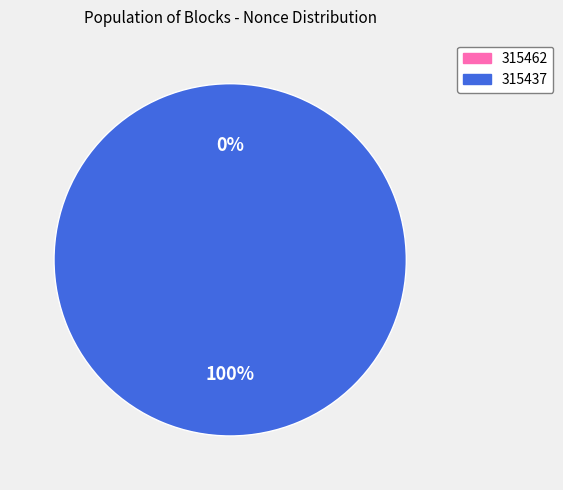

How many segments does this pie chart have?

2